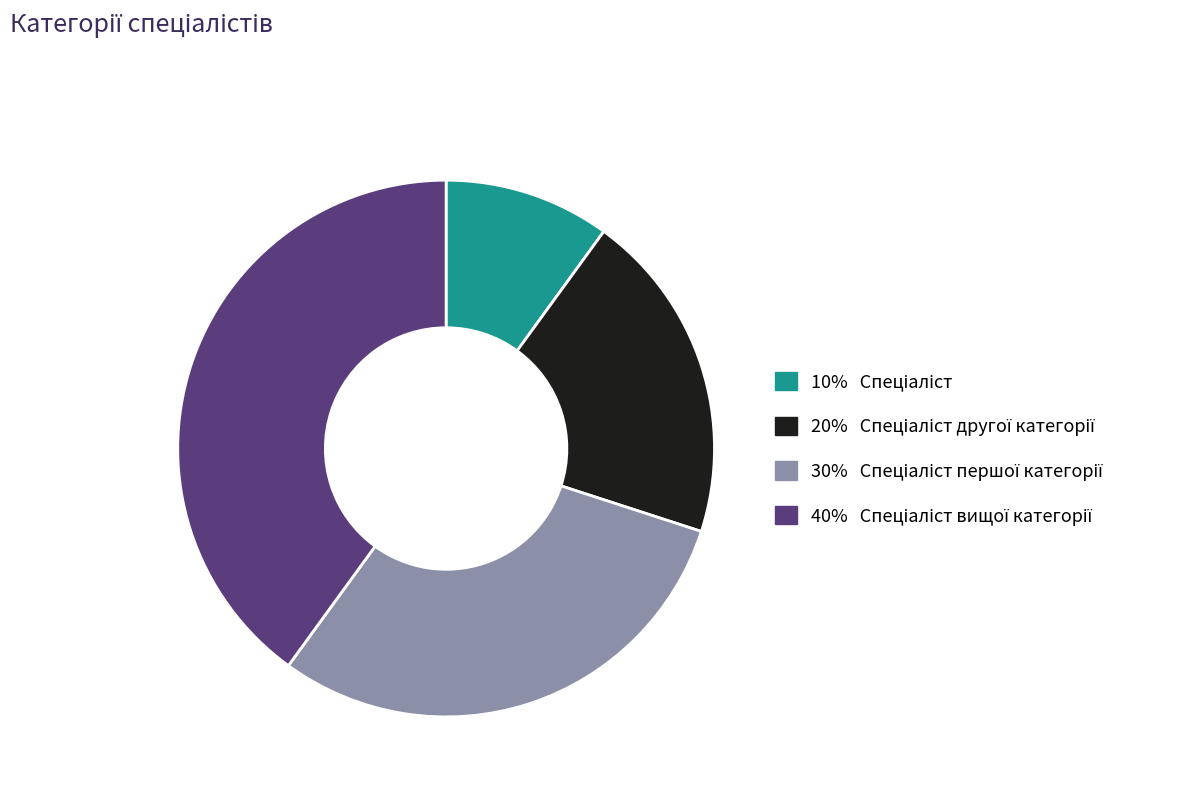

Is there a majority slice in this chart?

No